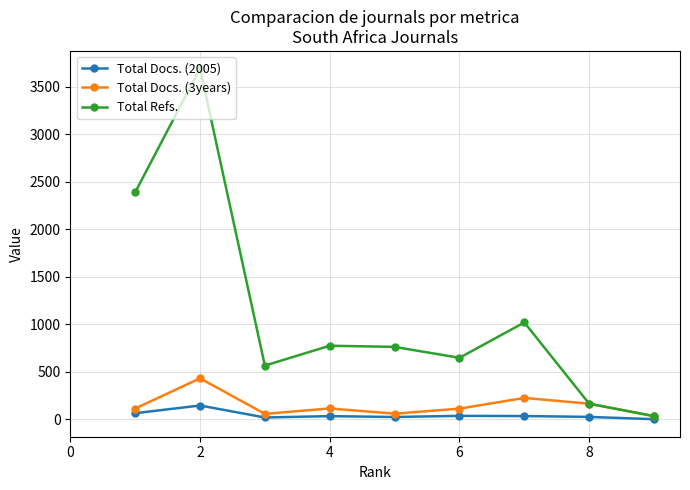

List the series in order of their peak value, highest first.

Total Refs., Total Docs. (3years), Total Docs. (2005)